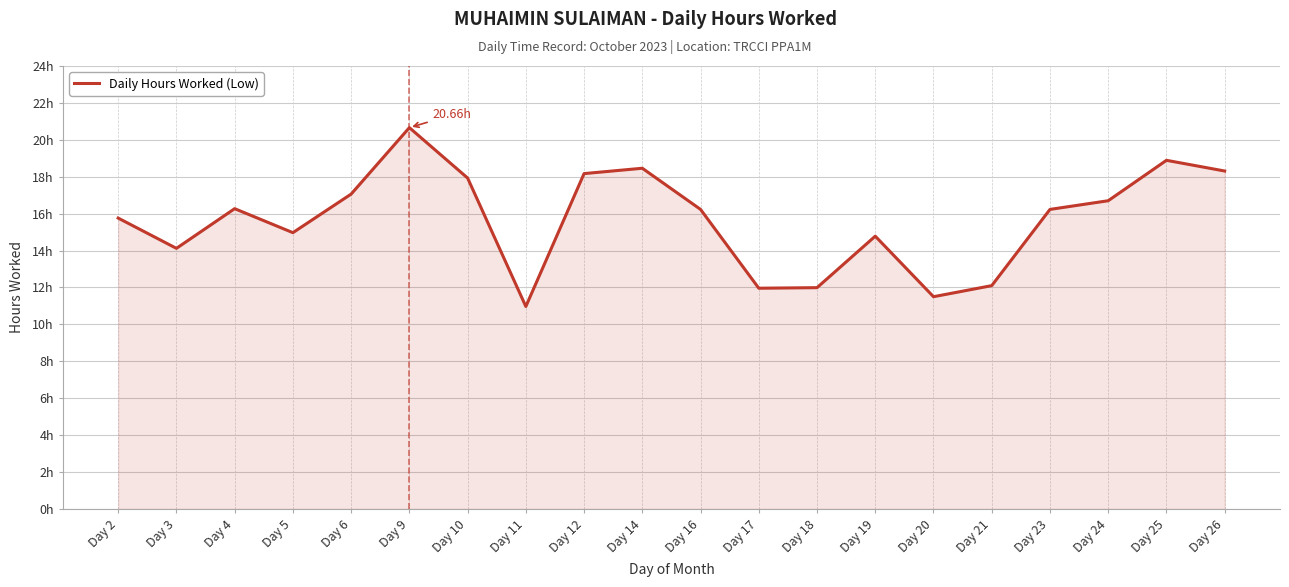

What is the value of the 13th point from the left?

12.0